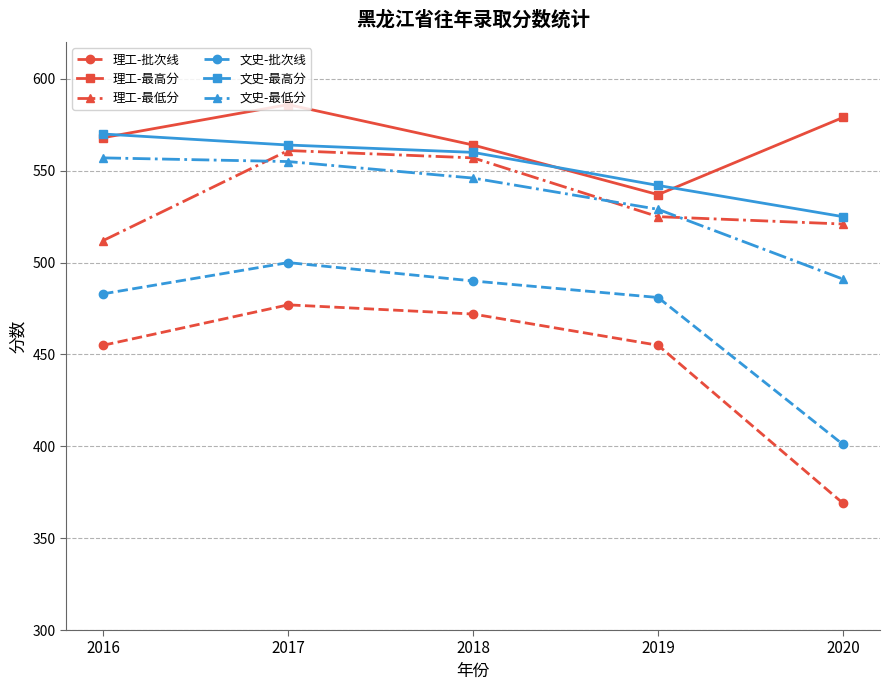

Rank the categories by 理工-最低分 value from lowest to highest.

2016, 2020, 2019, 2018, 2017